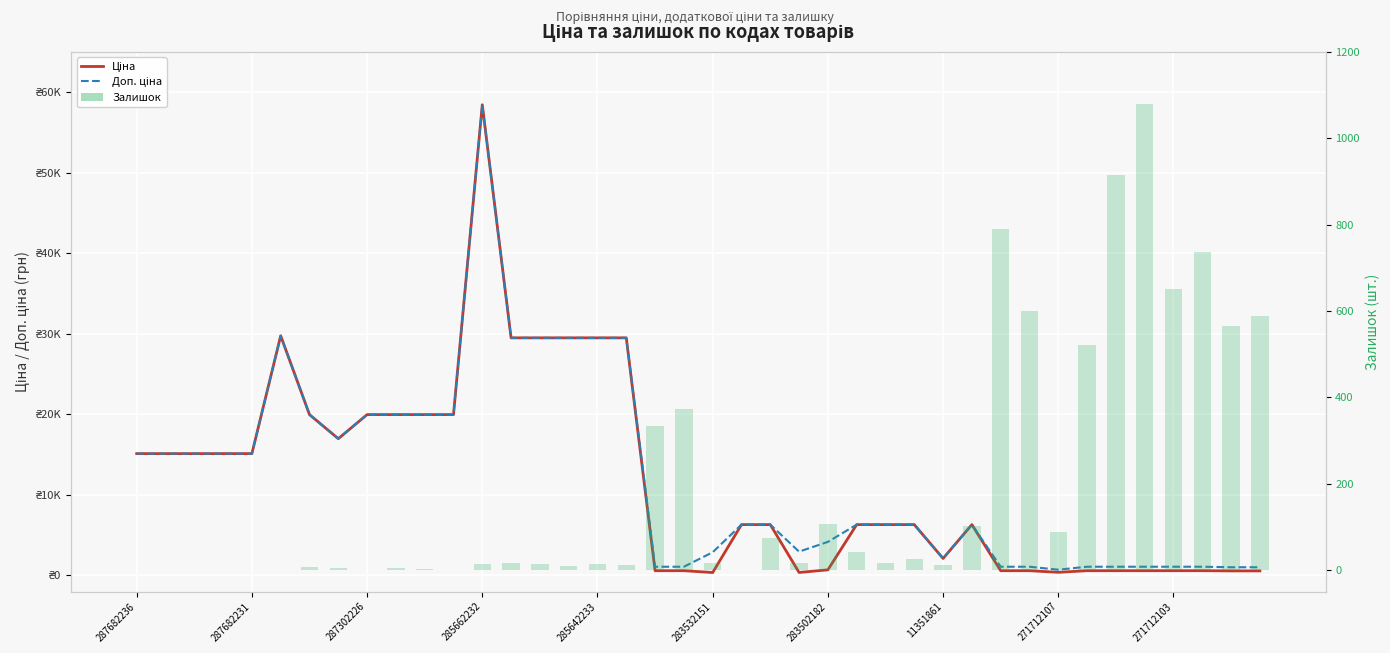

What is the difference between the second highest and second lowest values in the Залишок series?

914.0